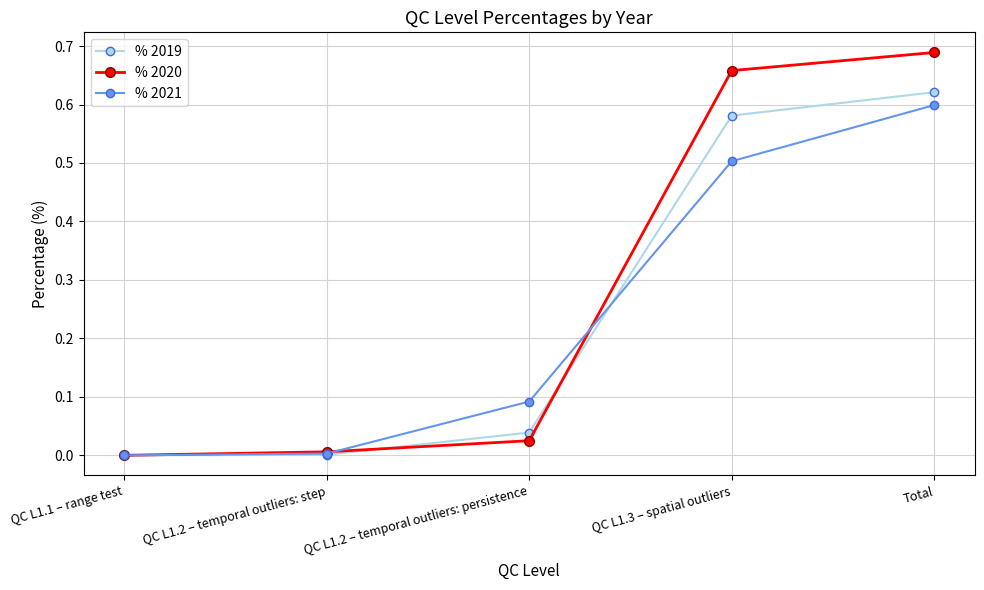

What is the label of the 3rd point from the left?

QC L1.2 – temporal outliers: persistence